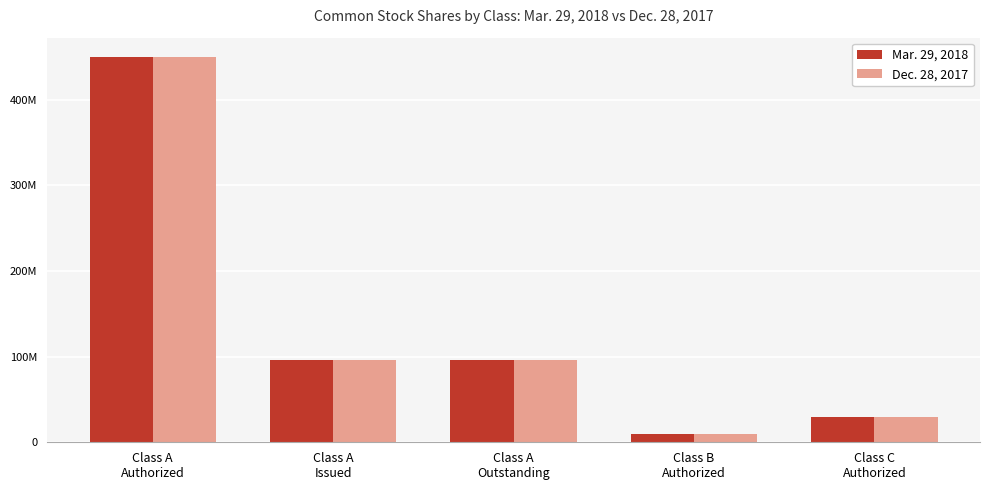

Reading left to right, list all the values displayed in this chart.

Mar. 29, 2018: Class A
Authorized=450000000	Class A
Issued=96094164	Class A
Outstanding=96094164	Class B
Authorized=10000000	Class C
Authorized=30000000
Dec. 28, 2017: Class A
Authorized=450000000	Class A
Issued=95509179	Class A
Outstanding=95509179	Class B
Authorized=10000000	Class C
Authorized=30000000